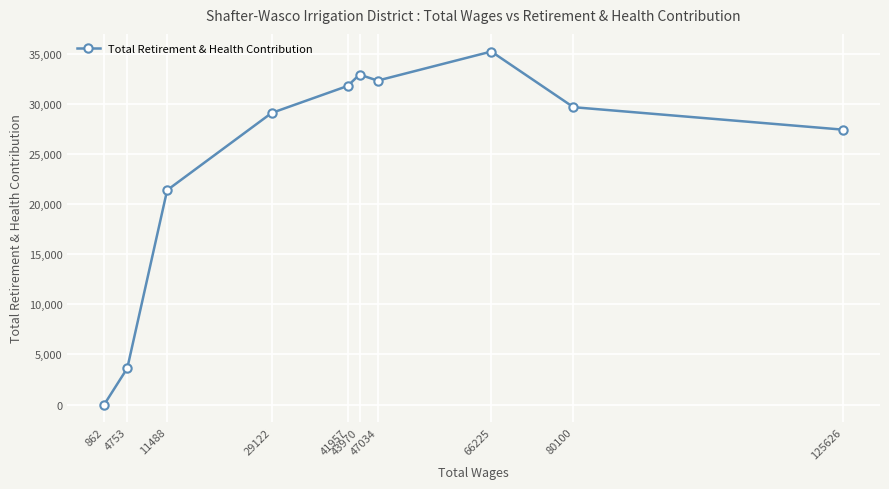

What is the difference between the maximum and minimum values?

35260